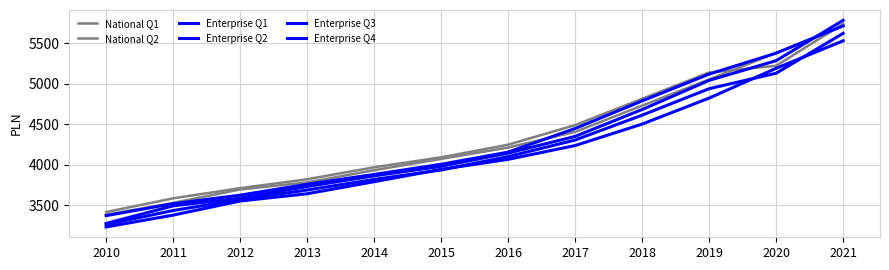

How many lines are shown in the chart?

6